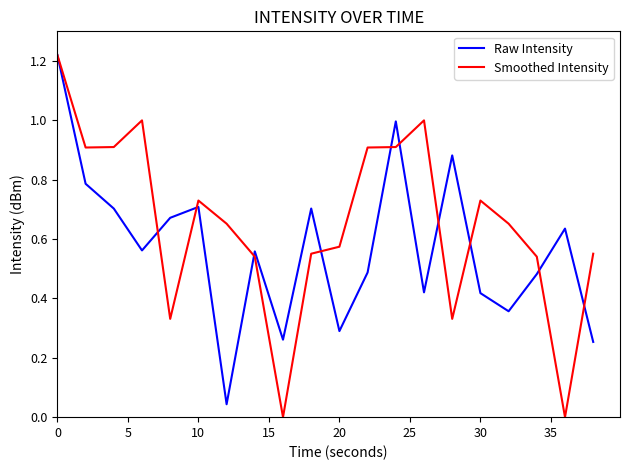

List the series in order of their overall mean, highest first.

Smoothed Intensity, Raw Intensity